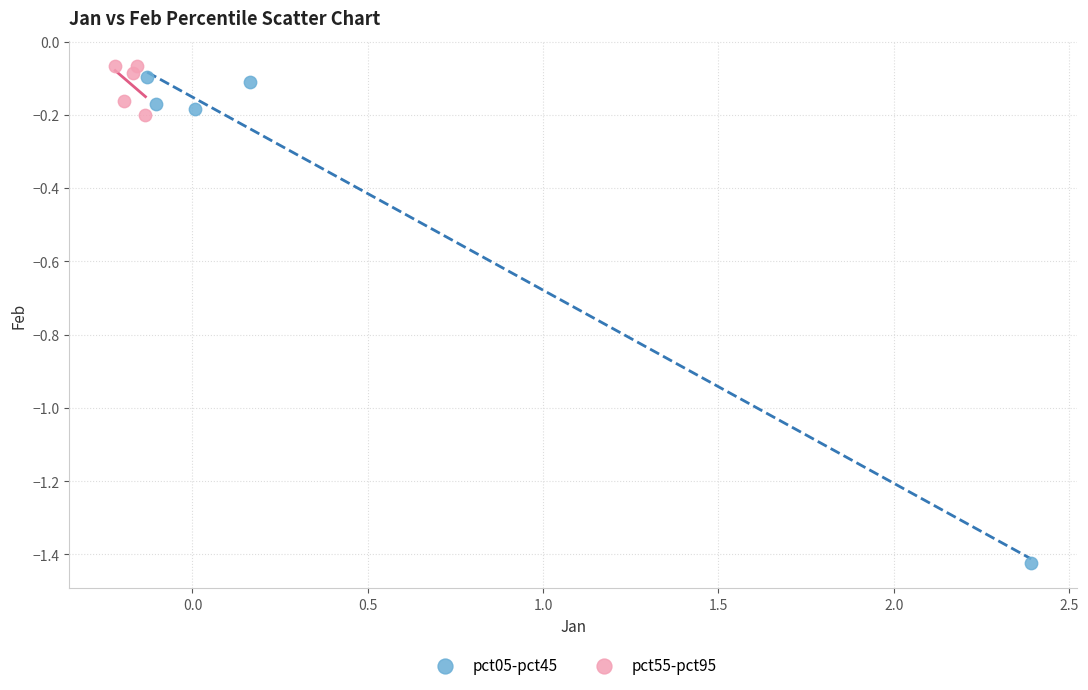

Which series has the widest spread of Y values?

pct05-pct45